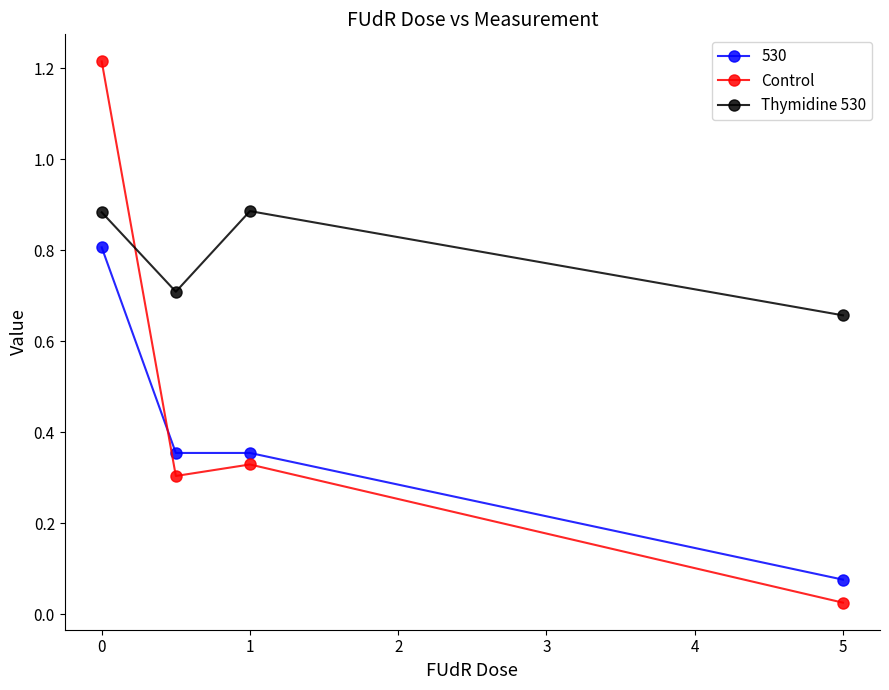

Does the chart have visible grid lines?

No